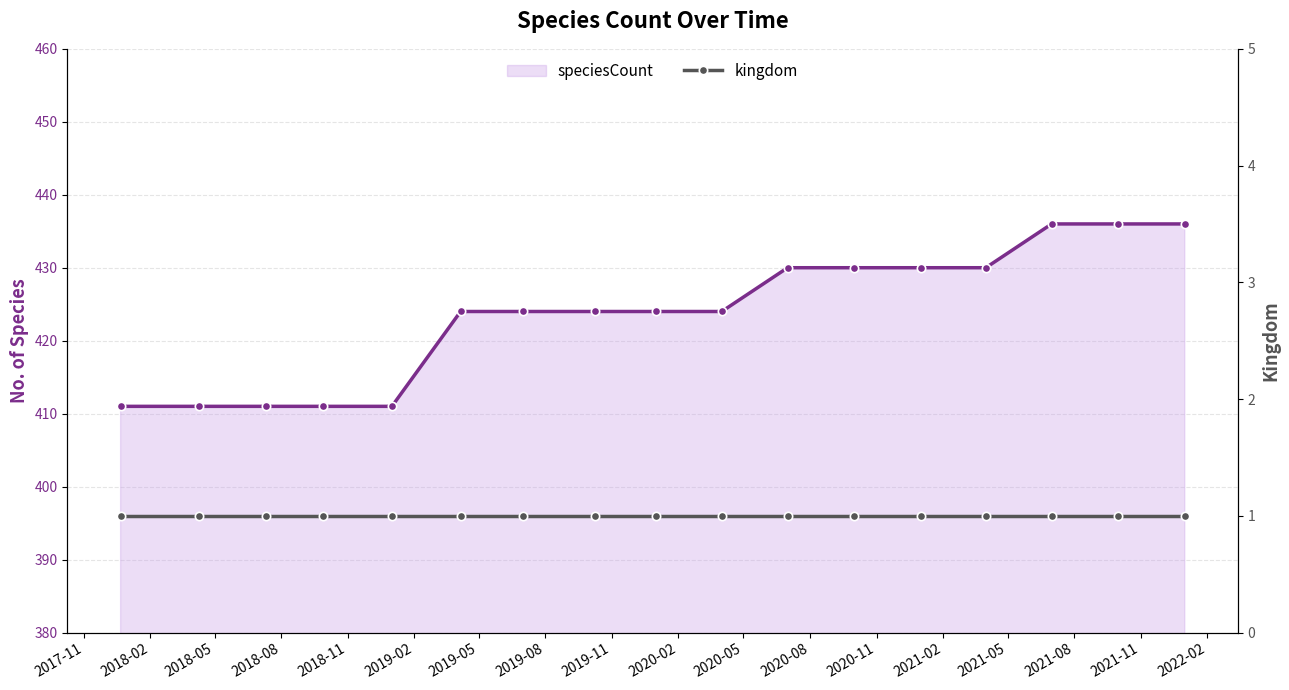

What position from the left is 2019-08?

8